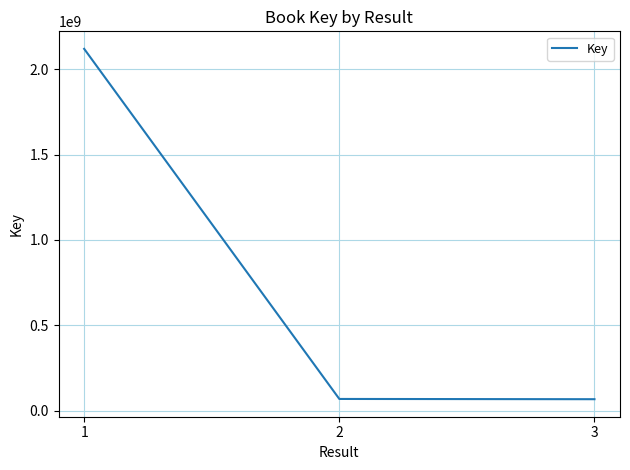

What is the difference between the maximum and minimum values?

2050287339